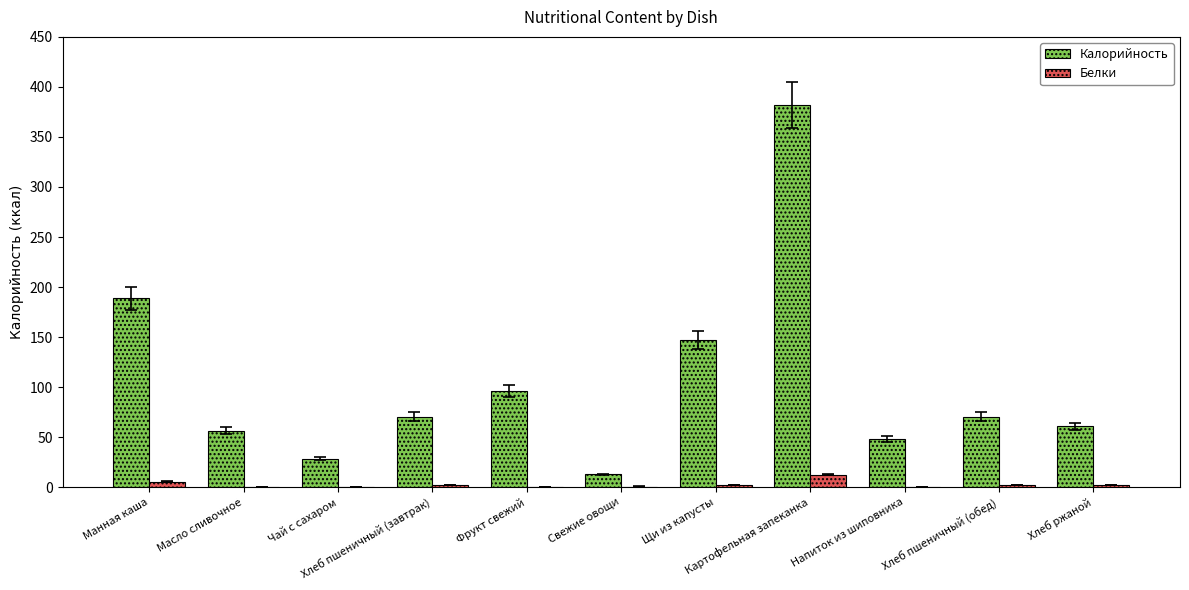

Is the value of Калорийность at Масло сливочное greater than the value of Белки at Чай с сахаром?

Yes